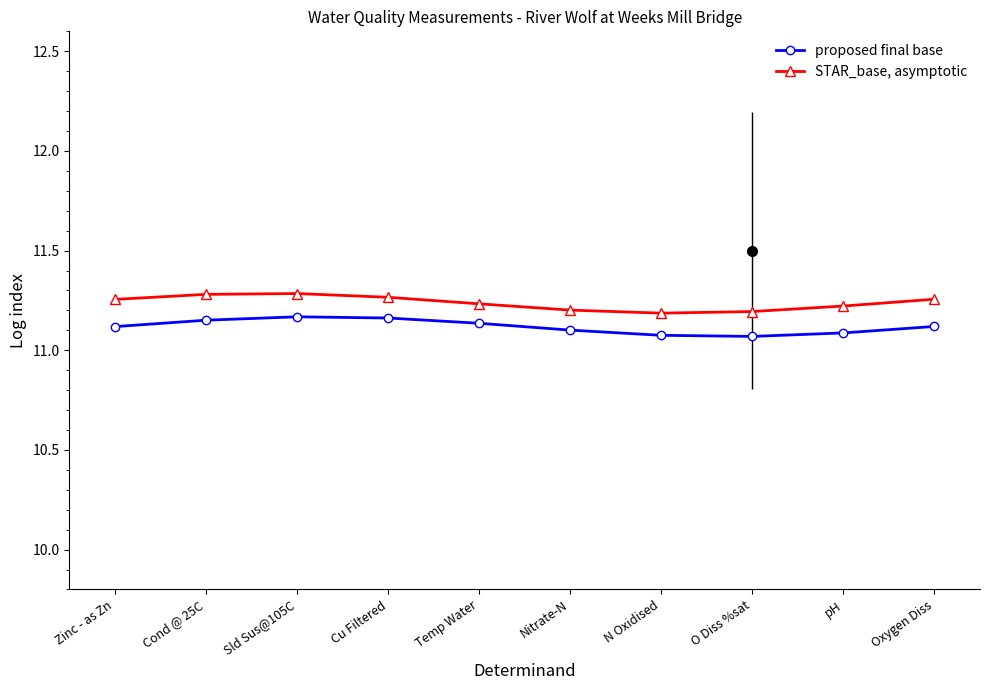

Is it true that proposed final base equals 19.1 at N Oxidised?

False